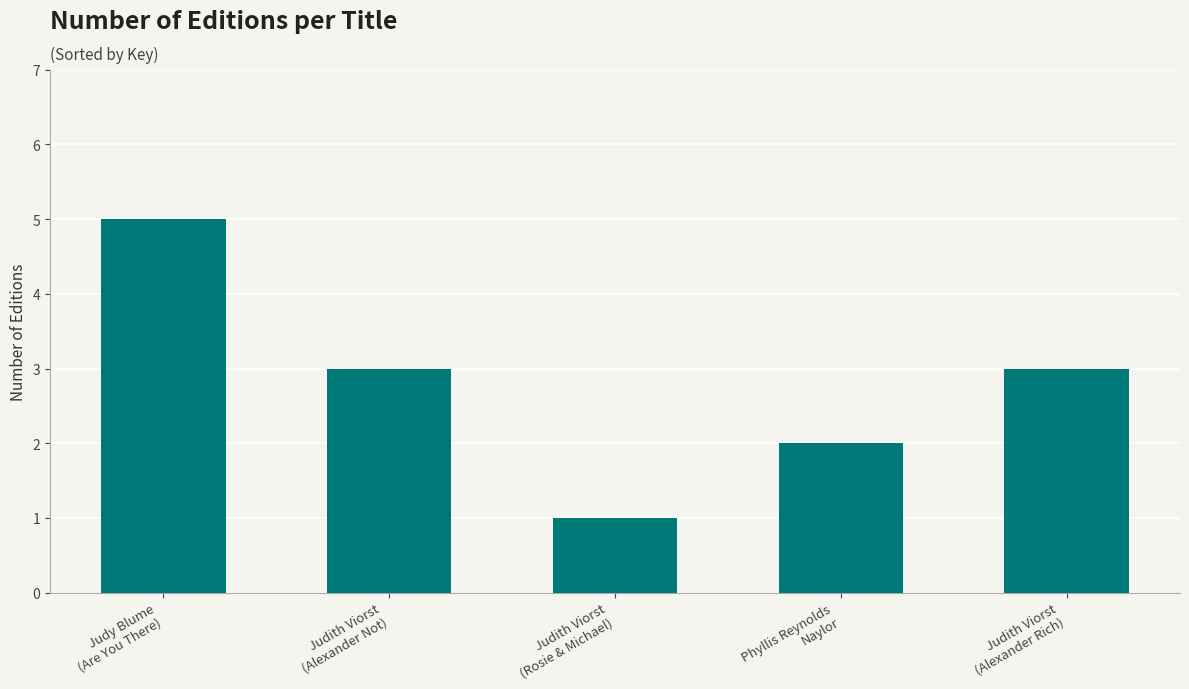

How many data points does each series have?

5